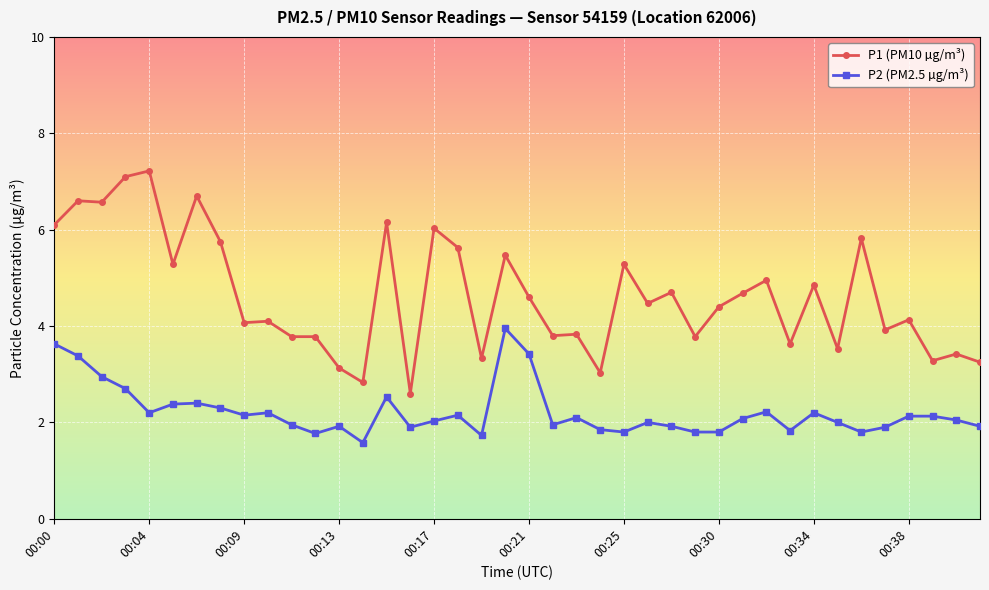

True or false: P2 (PM2.5 µg/m³) and P1 (PM10 µg/m³) intersect in this chart.

False